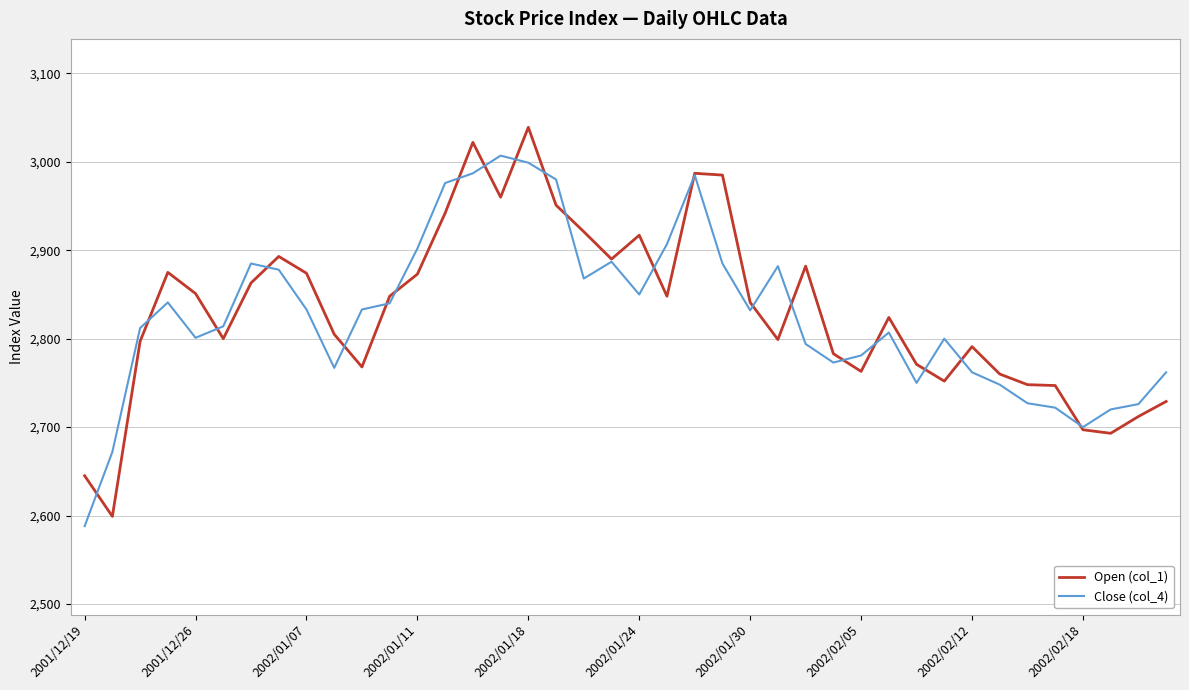

What is the maximum value for Close (col_4)?

3007